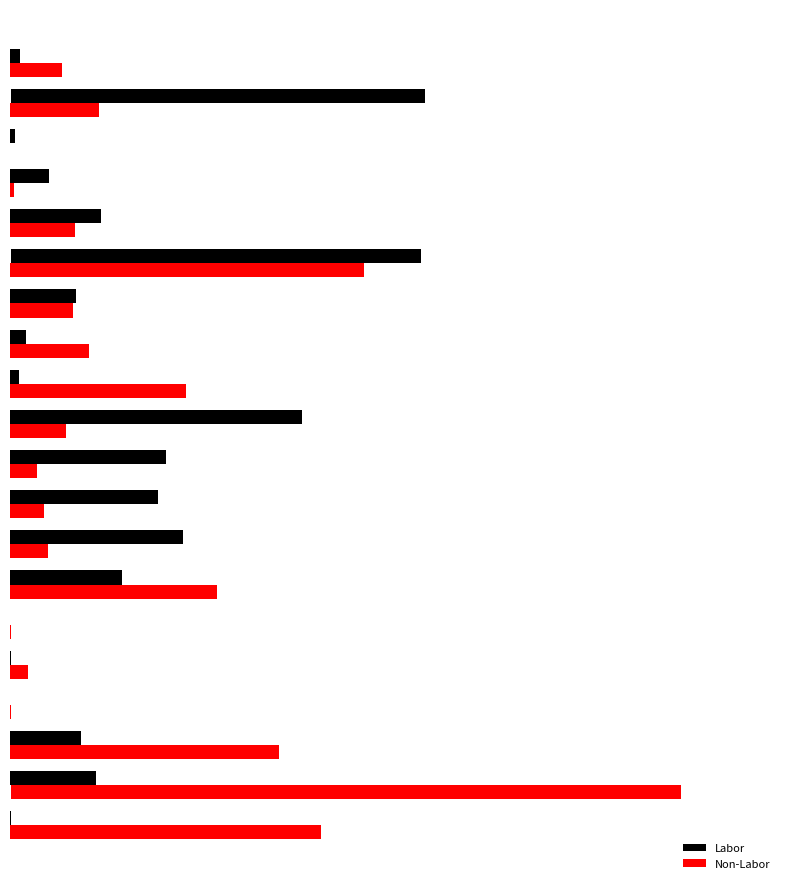

List the series in order of their peak value, highest first.

Non-Labor, Labor